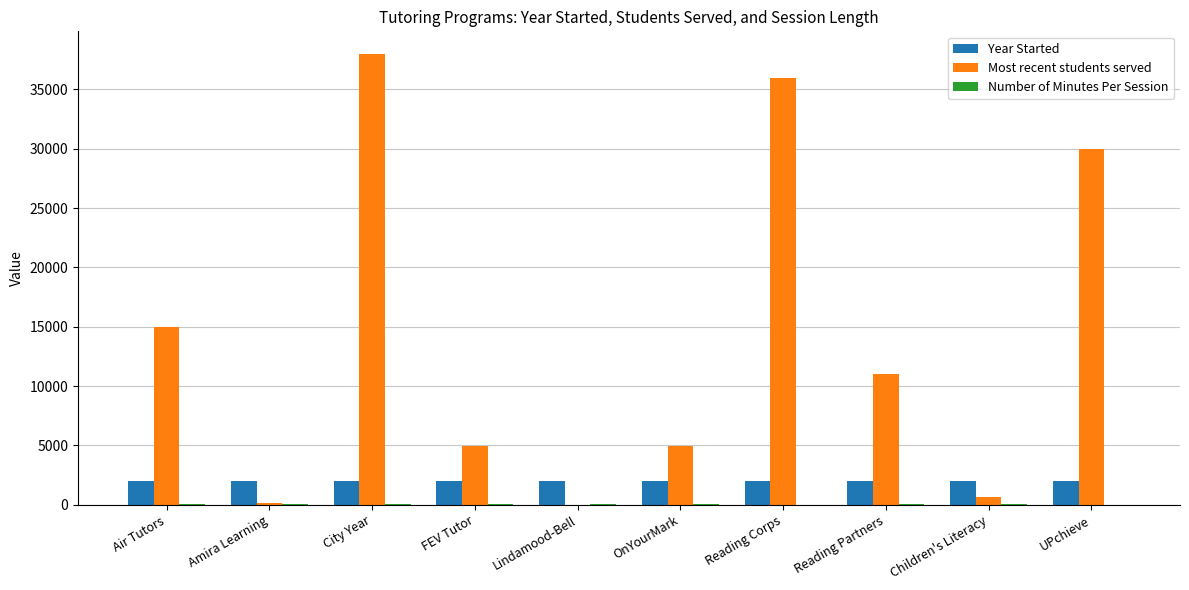

What is the maximum value for Year Started?

2021